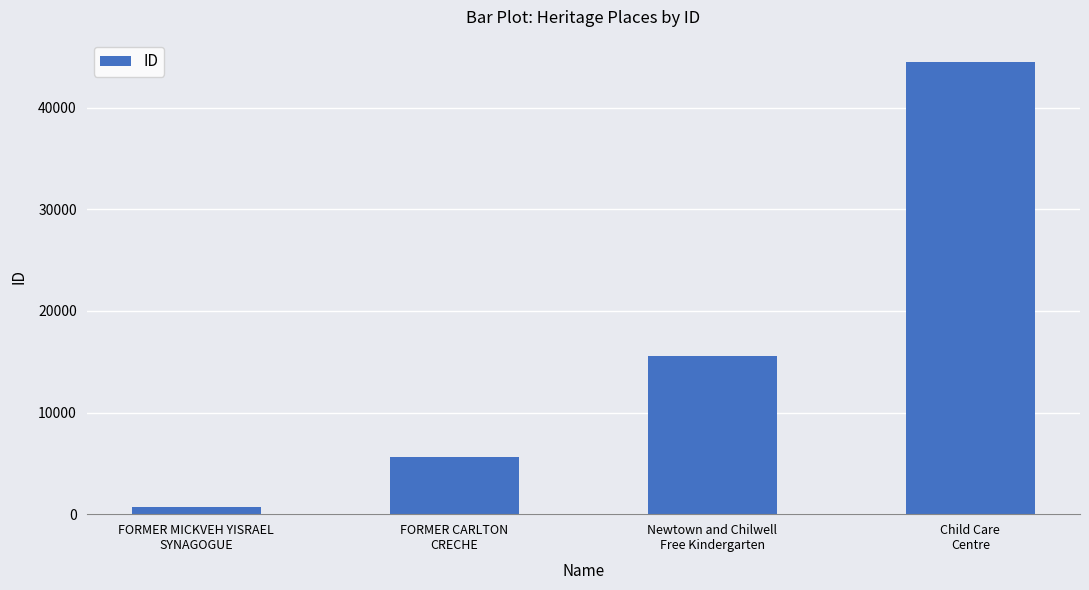

How many data points are less than 15533?

2